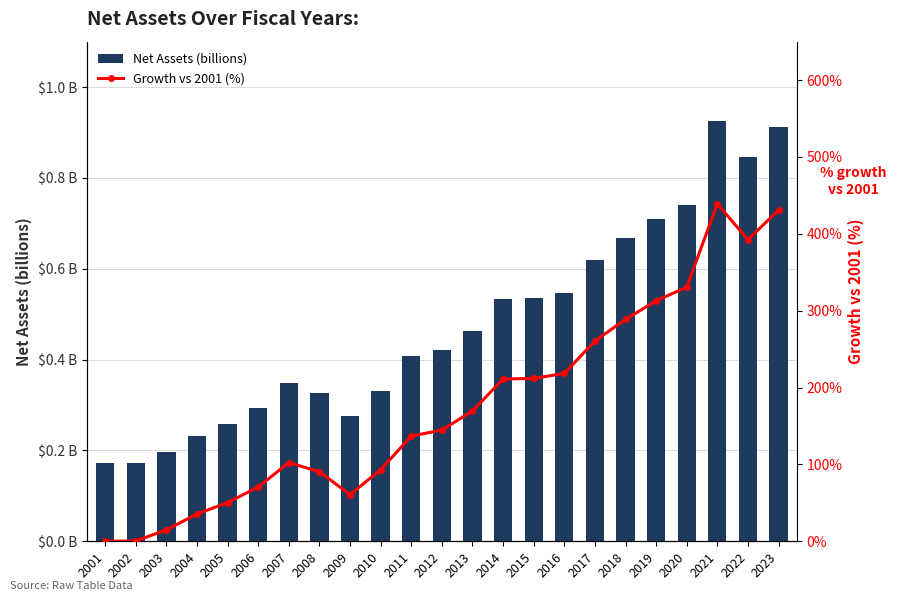

What is the sum of all Growth vs 2001 (%) values?

40.7